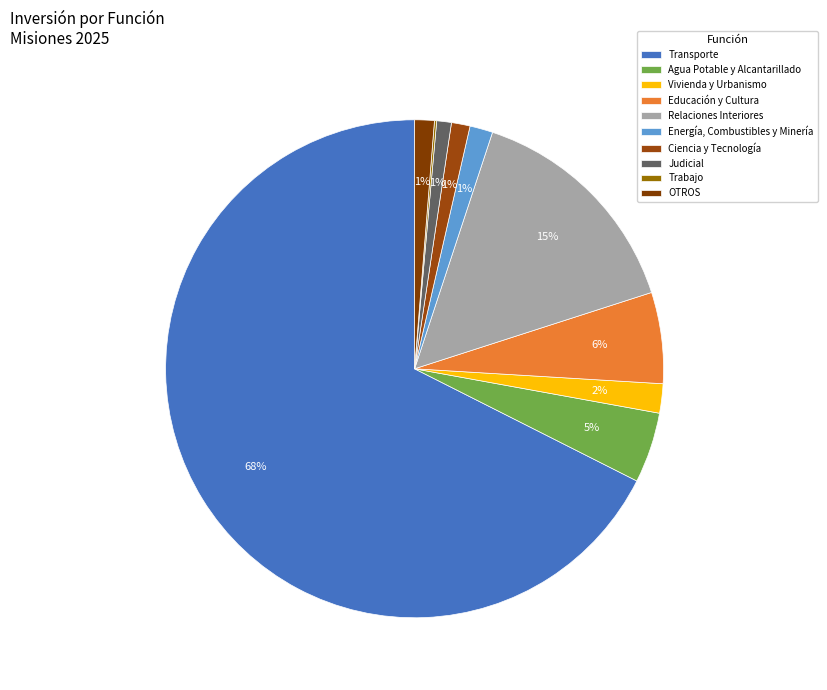

To the nearest percent, what portion does Vivienda y Urbanismo represent?

2%